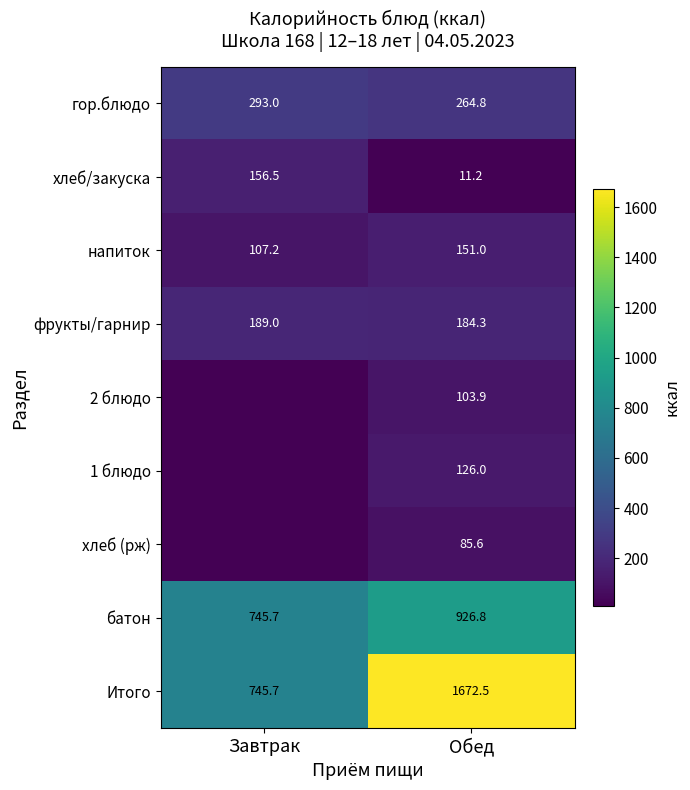

How many data points in батон are above 926?

1